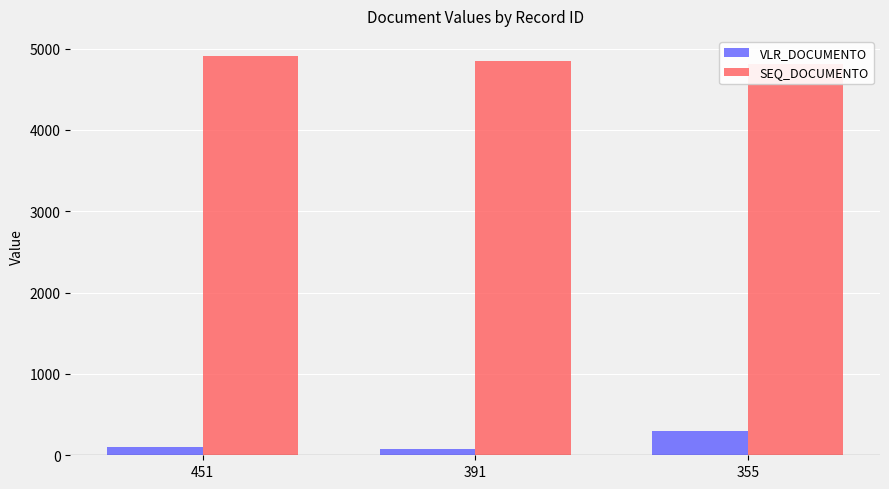

What is the sum of all VLR_DOCUMENTO values?

482.6